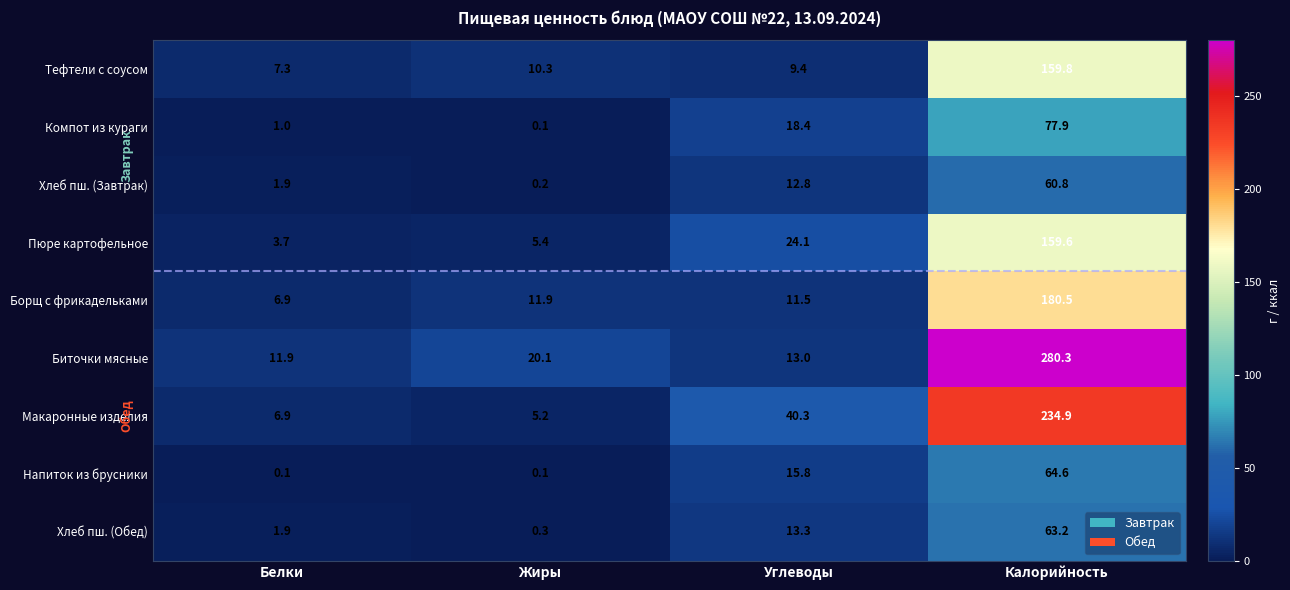

What is the minimum value shown in the chart?

0.1